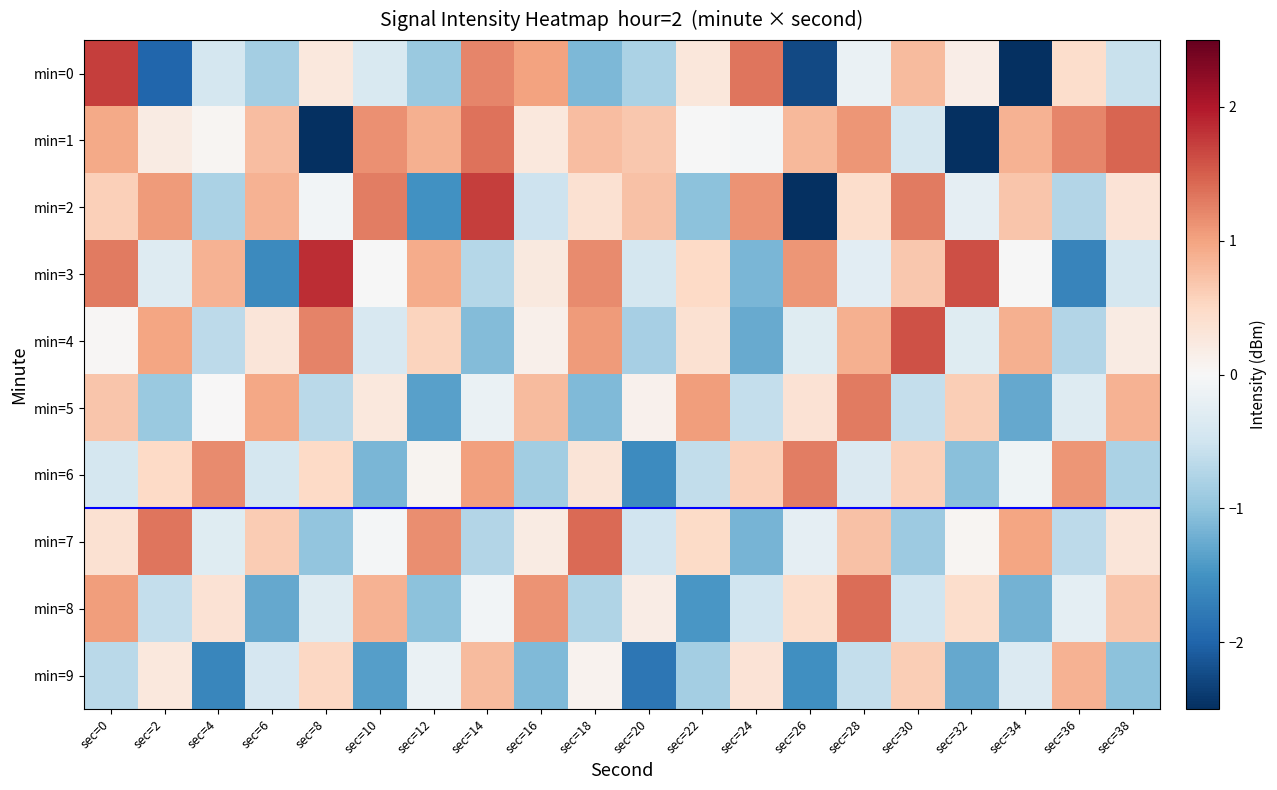

Reading left to right, list all the values displayed in this chart.

min=0: sec=0=1.7	sec=2=-2.0	sec=4=-0.4	sec=6=-0.8	sec=8=0.3	sec=10=-0.4	sec=12=-0.9	sec=14=1.2	sec=16=1.0	sec=18=-1.1	sec=20=-0.8	sec=22=0.3	sec=24=1.3	sec=26=-2.3	sec=28=-0.2	sec=30=0.8	sec=32=0.2	sec=34=-4.2	sec=36=0.4	sec=38=-0.6
min=1: sec=0=1.0	sec=2=0.2	sec=4=0.0	sec=6=0.8	sec=8=-3.6	sec=10=1.2	sec=12=0.9	sec=14=1.4	sec=16=0.3	sec=18=0.8	sec=20=0.7	sec=22=-0.0	sec=24=-0.0	sec=26=0.8	sec=28=1.1	sec=30=-0.4	sec=32=-2.8	sec=34=0.9	sec=36=1.2	sec=38=1.5
min=2: sec=0=0.6	sec=2=1.1	sec=4=-0.8	sec=6=0.9	sec=8=-0.1	sec=10=1.3	sec=12=-1.5	sec=14=1.7	sec=16=-0.5	sec=18=0.4	sec=20=0.7	sec=22=-1.0	sec=24=1.1	sec=26=-2.5	sec=28=0.4	sec=30=1.3	sec=32=-0.2	sec=34=0.7	sec=36=-0.7	sec=38=0.4
min=3: sec=0=1.3	sec=2=-0.3	sec=4=0.9	sec=6=-1.6	sec=8=1.8	sec=10=-0.0	sec=12=0.9	sec=14=-0.7	sec=16=0.2	sec=18=1.2	sec=20=-0.4	sec=22=0.5	sec=24=-1.1	sec=26=1.1	sec=28=-0.3	sec=30=0.7	sec=32=1.6	sec=34=-0.0	sec=36=-1.6	sec=38=-0.4
min=4: sec=0=0.0	sec=2=1.0	sec=4=-0.7	sec=6=0.3	sec=8=1.2	sec=10=-0.4	sec=12=0.6	sec=14=-1.1	sec=16=0.1	sec=18=1.1	sec=20=-0.8	sec=22=0.4	sec=24=-1.3	sec=26=-0.3	sec=28=0.9	sec=30=1.6	sec=32=-0.3	sec=34=0.9	sec=36=-0.7	sec=38=0.2
min=5: sec=0=0.7	sec=2=-0.9	sec=4=0.0	sec=6=1.0	sec=8=-0.7	sec=10=0.3	sec=12=-1.4	sec=14=-0.2	sec=16=0.8	sec=18=-1.1	sec=20=0.1	sec=22=1.0	sec=24=-0.6	sec=26=0.4	sec=28=1.3	sec=30=-0.6	sec=32=0.6	sec=34=-1.3	sec=36=-0.3	sec=38=0.9
min=6: sec=0=-0.4	sec=2=0.5	sec=4=1.2	sec=6=-0.4	sec=8=0.5	sec=10=-1.1	sec=12=0.1	sec=14=1.0	sec=16=-0.9	sec=18=0.3	sec=20=-1.6	sec=22=-0.6	sec=24=0.6	sec=26=1.3	sec=28=-0.4	sec=30=0.6	sec=32=-1.0	sec=34=-0.1	sec=36=1.1	sec=38=-0.8
min=7: sec=0=0.4	sec=2=1.3	sec=4=-0.3	sec=6=0.6	sec=8=-1.0	sec=10=-0.0	sec=12=1.2	sec=14=-0.7	sec=16=0.2	sec=18=1.4	sec=20=-0.5	sec=22=0.5	sec=24=-1.2	sec=26=-0.2	sec=28=0.7	sec=30=-0.9	sec=32=0.0	sec=34=1.0	sec=36=-0.6	sec=38=0.3
min=8: sec=0=1.0	sec=2=-0.6	sec=4=0.4	sec=6=-1.3	sec=8=-0.3	sec=10=0.9	sec=12=-1.0	sec=14=-0.1	sec=16=1.1	sec=18=-0.8	sec=20=0.2	sec=22=-1.4	sec=24=-0.5	sec=26=0.4	sec=28=1.4	sec=30=-0.5	sec=32=0.4	sec=34=-1.2	sec=36=-0.2	sec=38=0.7
min=9: sec=0=-0.7	sec=2=0.3	sec=4=-1.6	sec=6=-0.4	sec=8=0.5	sec=10=-1.4	sec=12=-0.2	sec=14=0.8	sec=16=-1.1	sec=18=0.1	sec=20=-1.8	sec=22=-0.9	sec=24=0.4	sec=26=-1.5	sec=28=-0.6	sec=30=0.6	sec=32=-1.3	sec=34=-0.3	sec=36=0.9	sec=38=-1.0